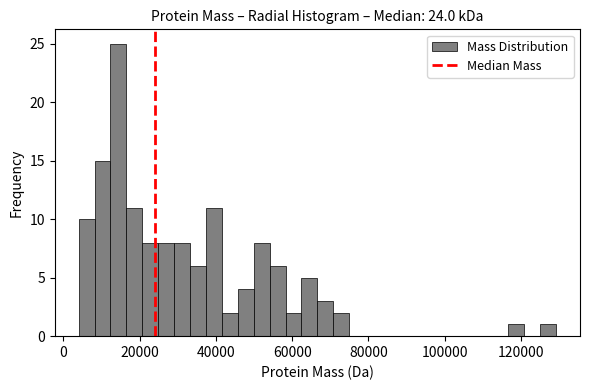

Around what value on the x-axis is the tallest bar? Give the approximate position of its centre, as read against the axis.

14000